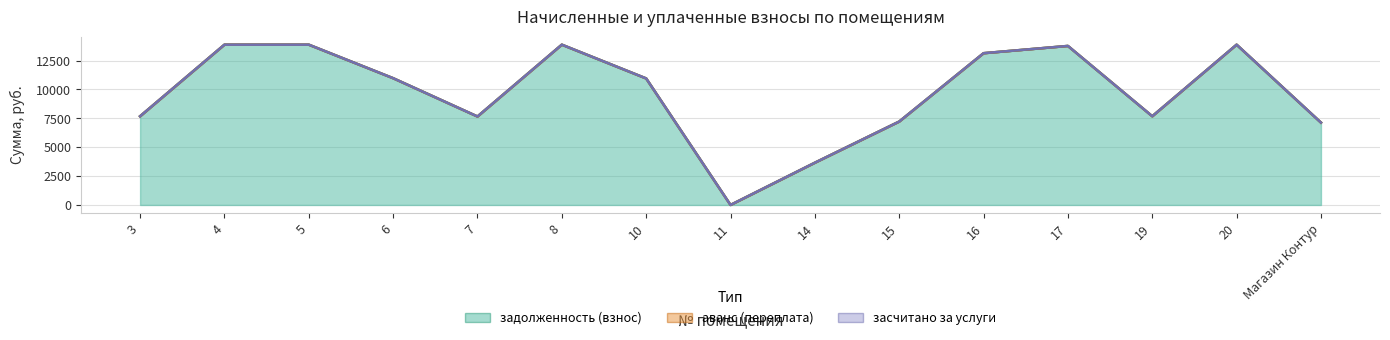

What is the total value across all series at 20?

13875.7